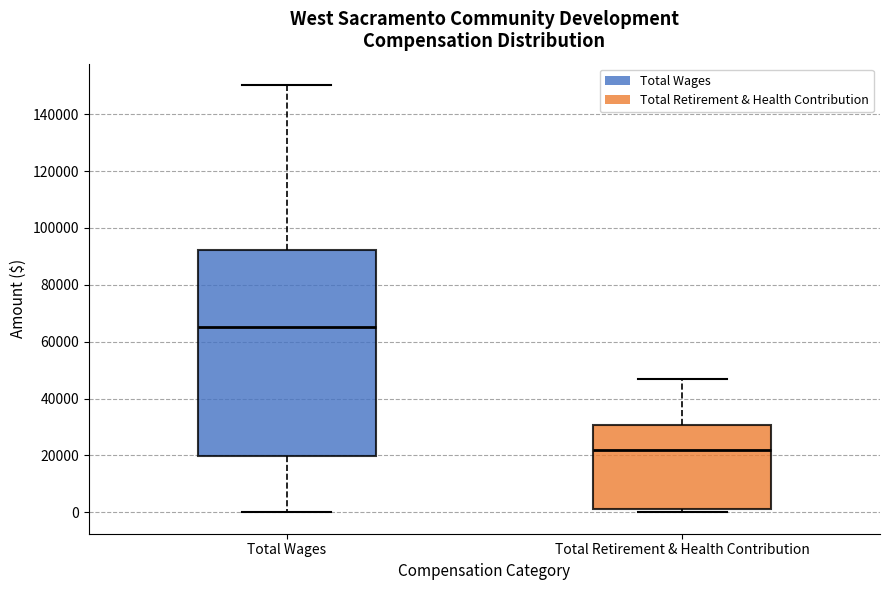

Which box has the lowest median line?

Total Retirement & Health Contribution